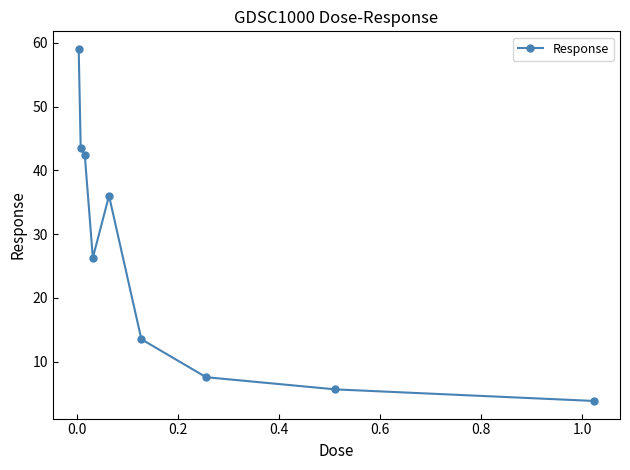

How many values exceed 26?

5